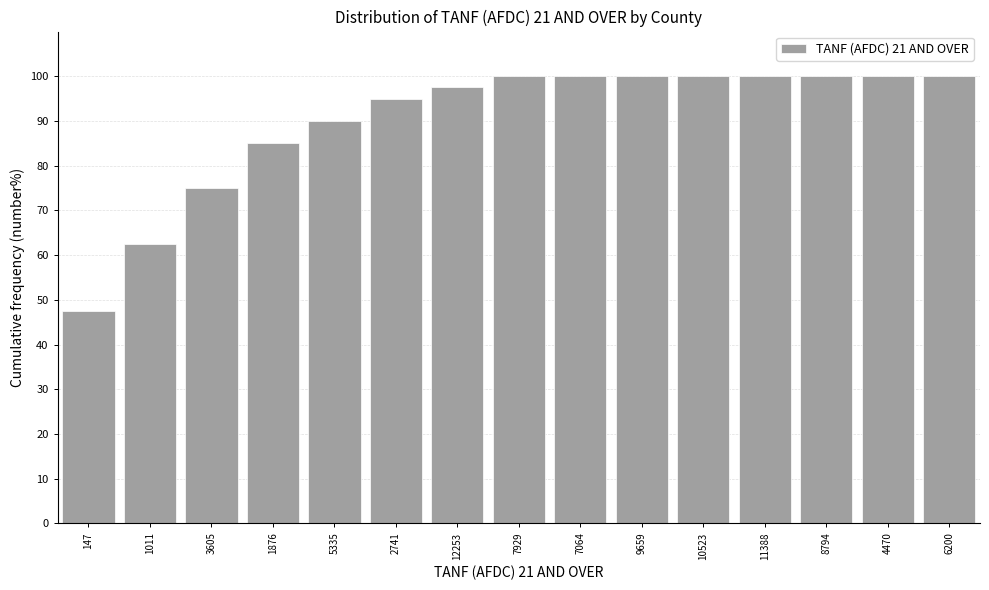

Reading right to left, list all the values displayed in this chart.

6200=100.0	4470=100.0	8794=100.0	11388=100.0	10523=100.0	9659=100.0	7064=100.0	7929=100.0	12253=97.5	2741=95.0	5335=90.0	1876=85.0	3605=75.0	1011=62.5	147=47.5